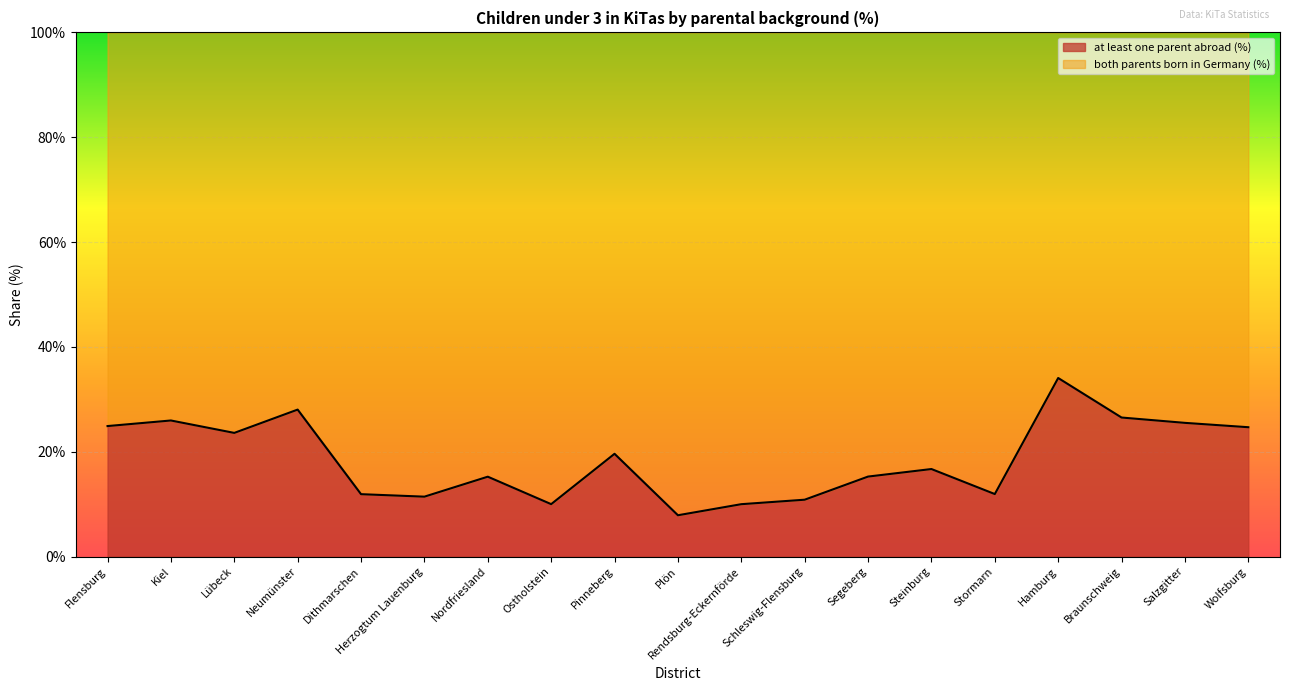

What is the label of the 5th point from the left?

Dithmarschen